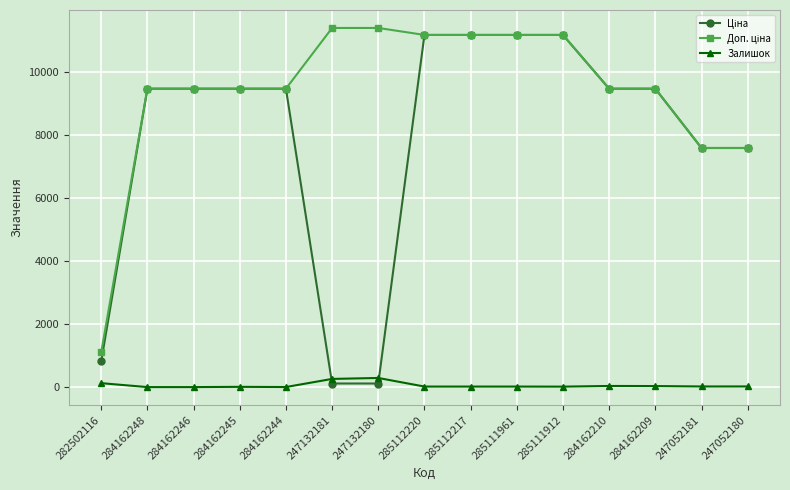

True or false: Залишок has more than 1 points higher than both neighbors.

True